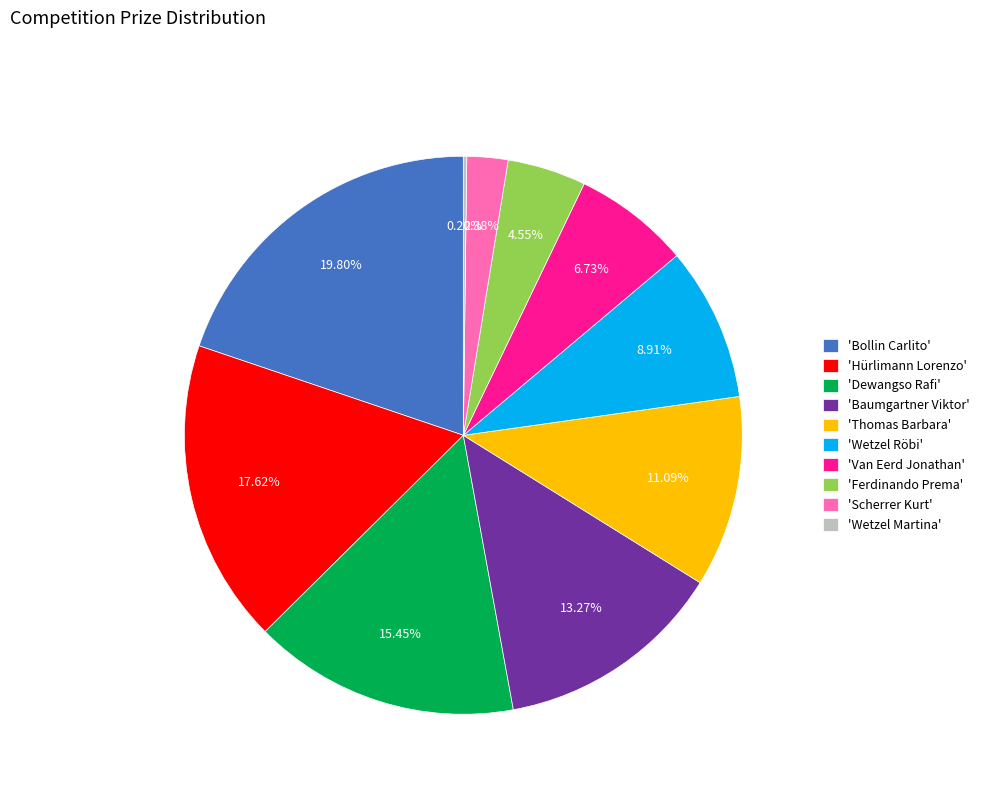

Is the sum of 'Baumgartner Viktor' and 'Hürlimann Lorenzo' greater than half?

No